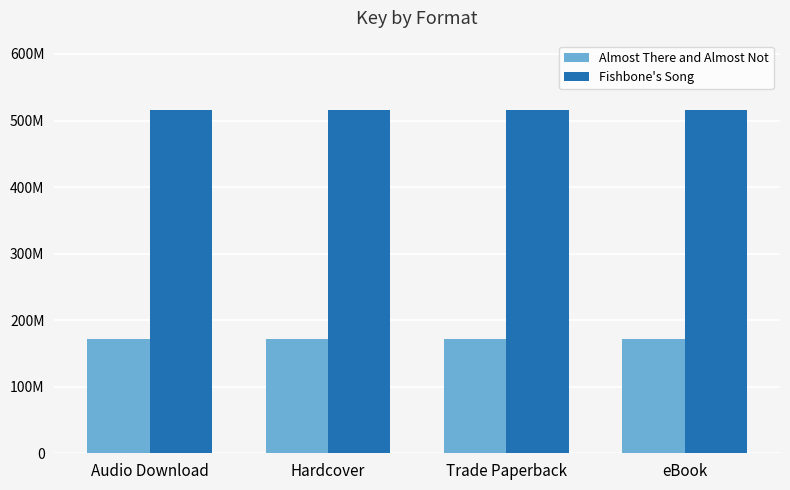

The Almost There and Almost Not series shows 62548116 at Trade Paperback. True or false?

False